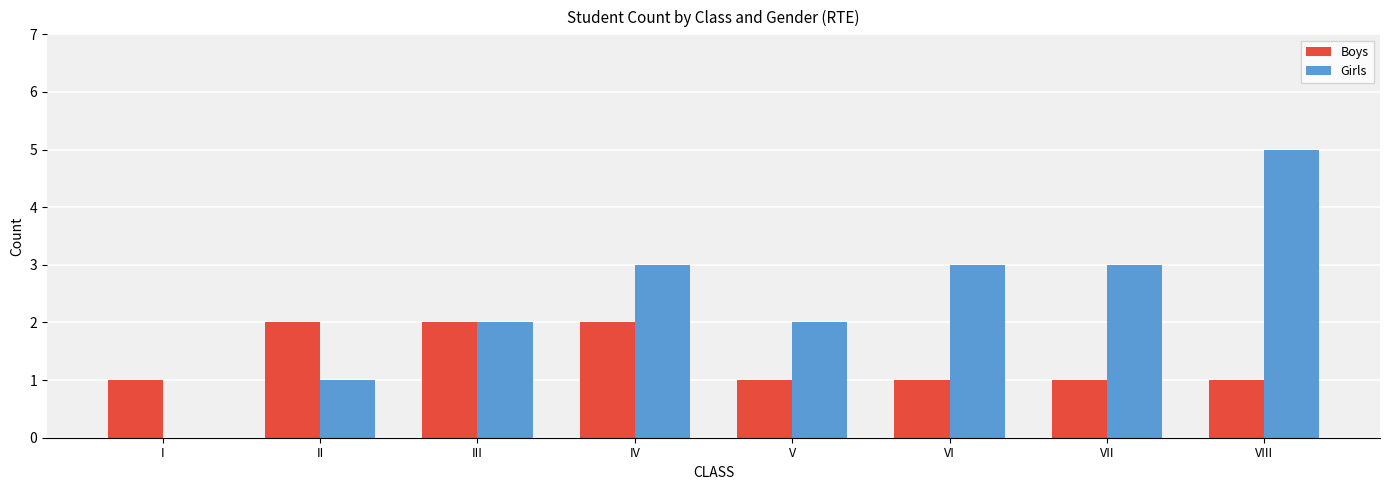

How many groups of bars are there?

8